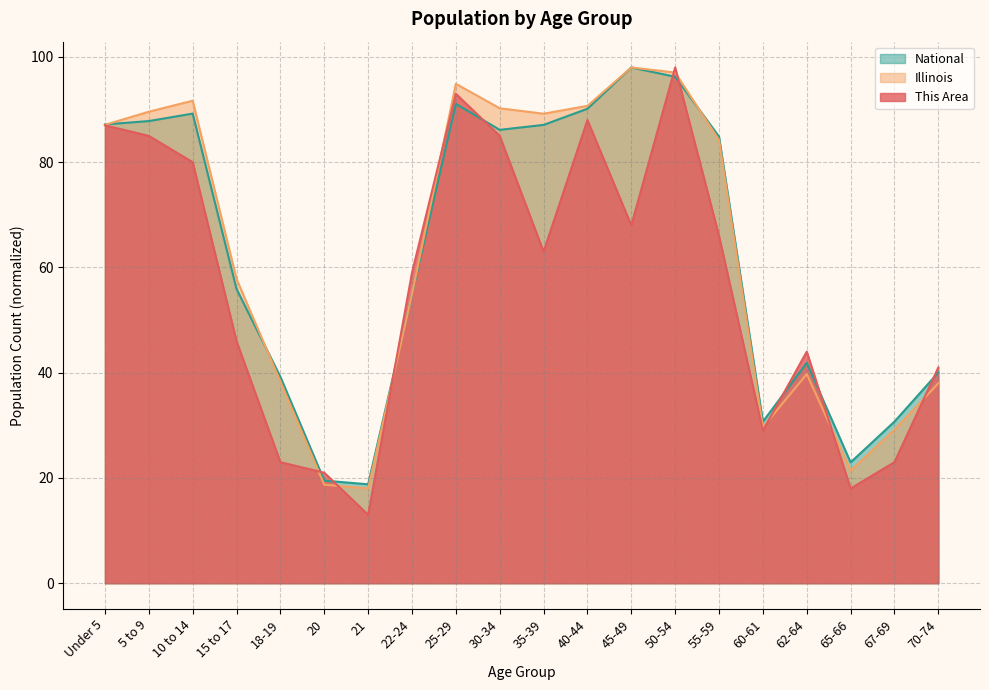

Between 22-24 and 70-74, which series saw the biggest shift?

This Area